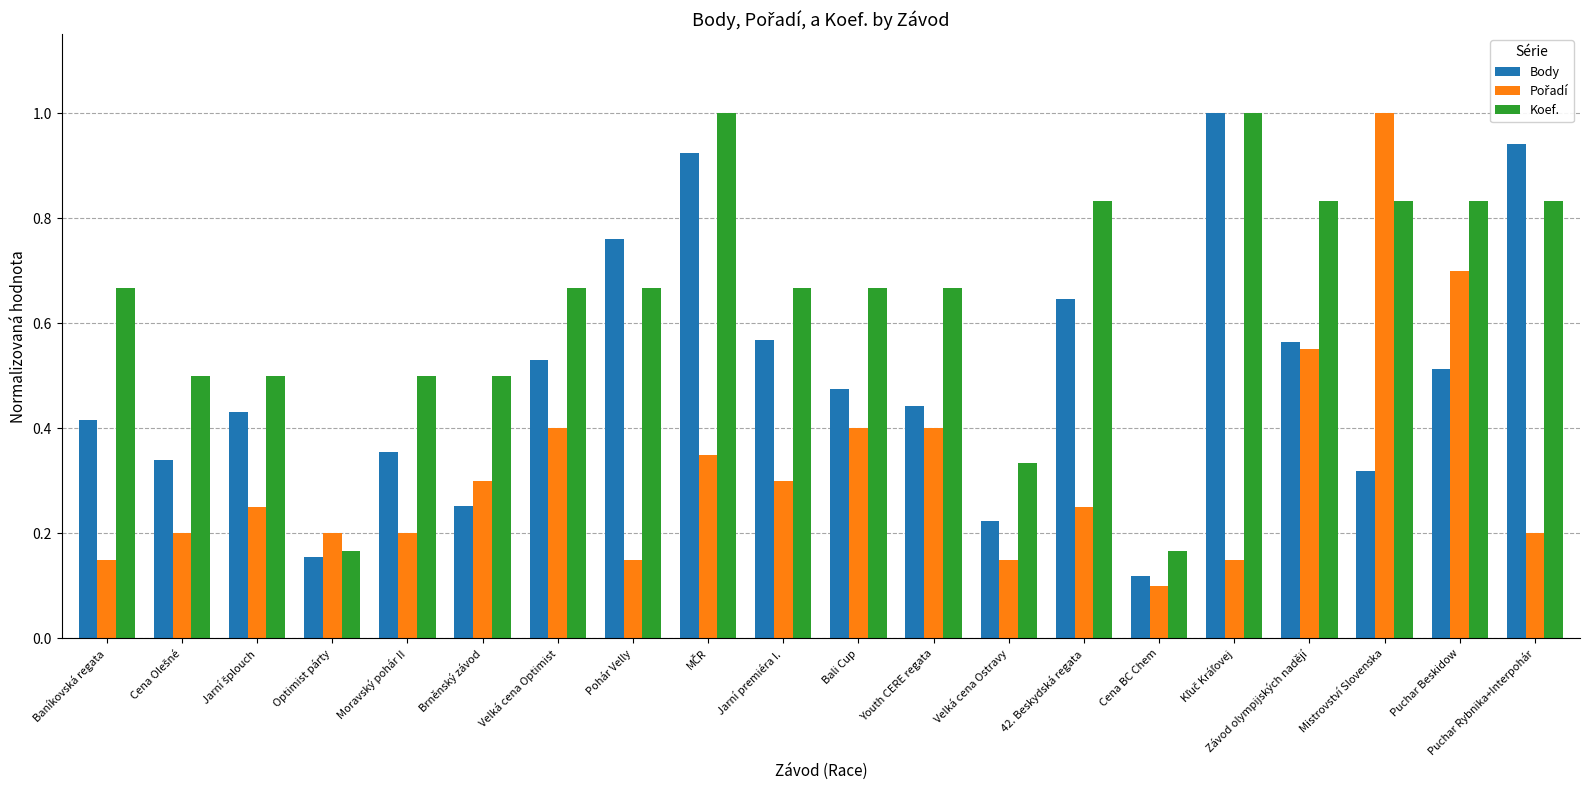

What is the sum of all Body values?

10.0